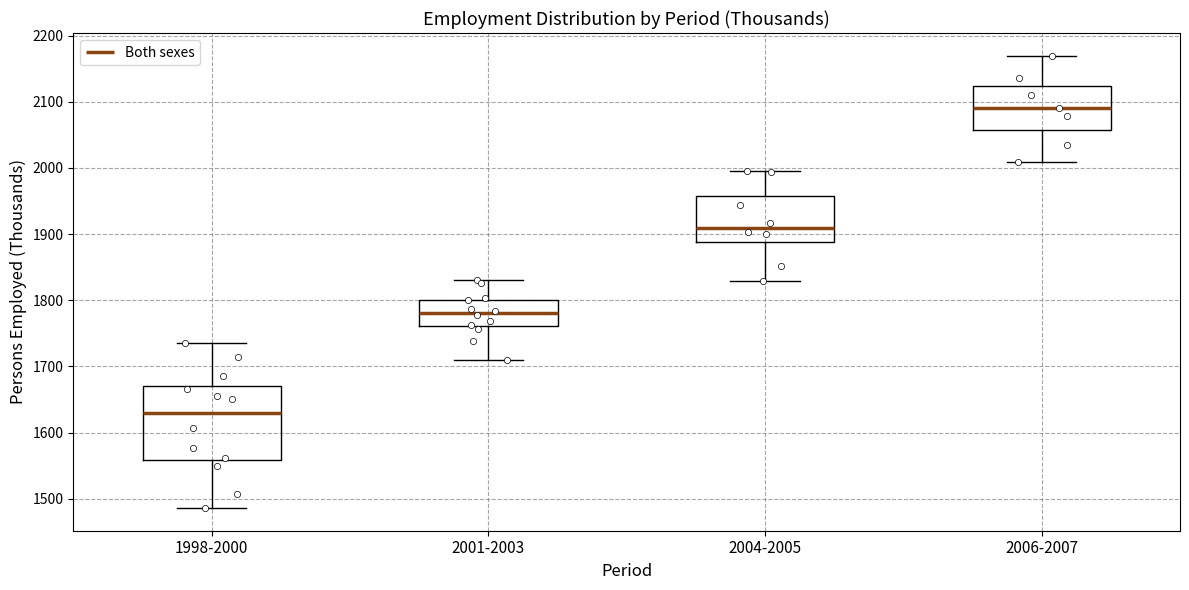

Which box is the tallest, from its lower edge to its upper edge?

1998-2000